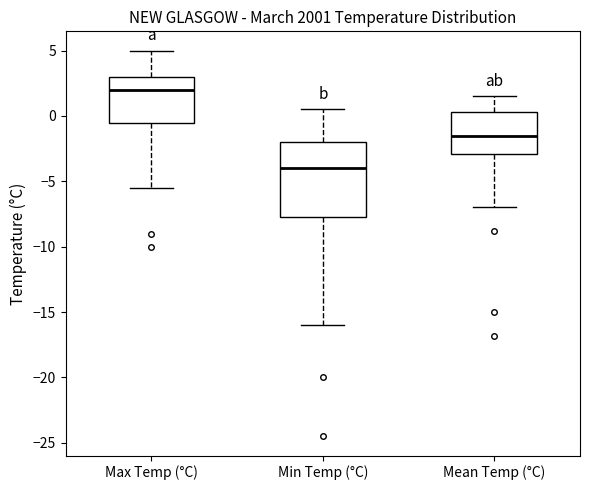

Comparing the boxes themselves (not the whiskers), which one is the tallest?

Min Temp (°C)